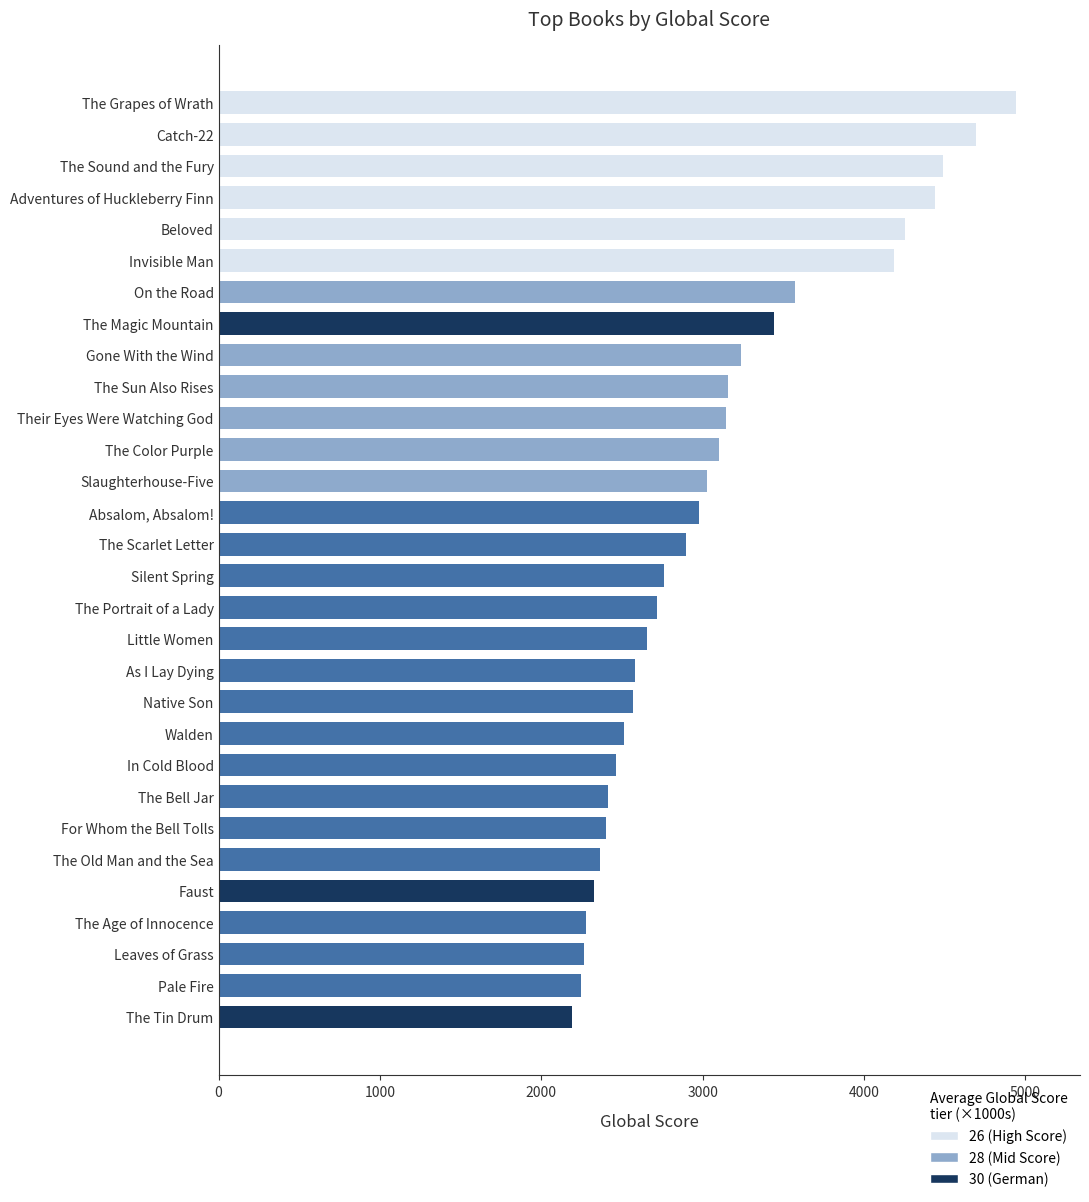

Is it true that the value at The Grapes of Wrath is 1557?

False